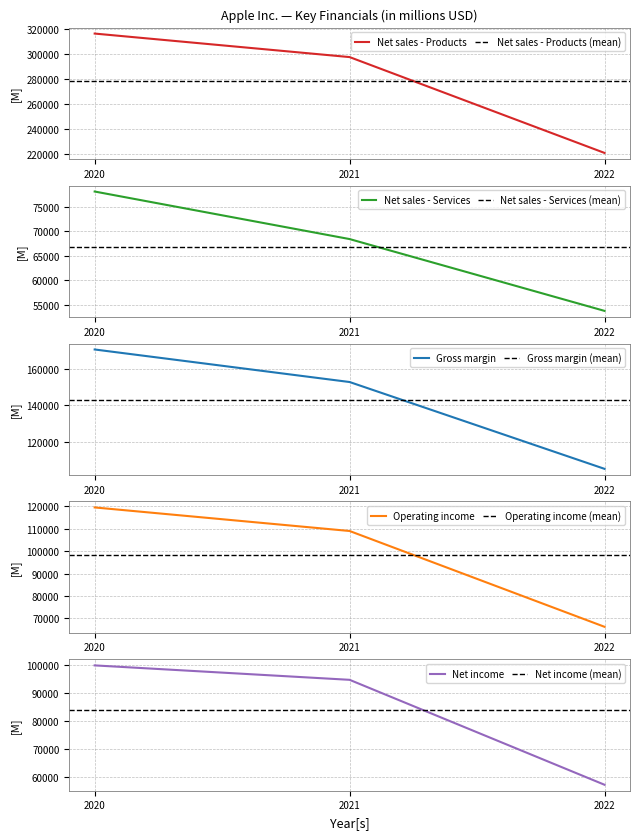

Which has a higher value, 2021 or 2020?

2020